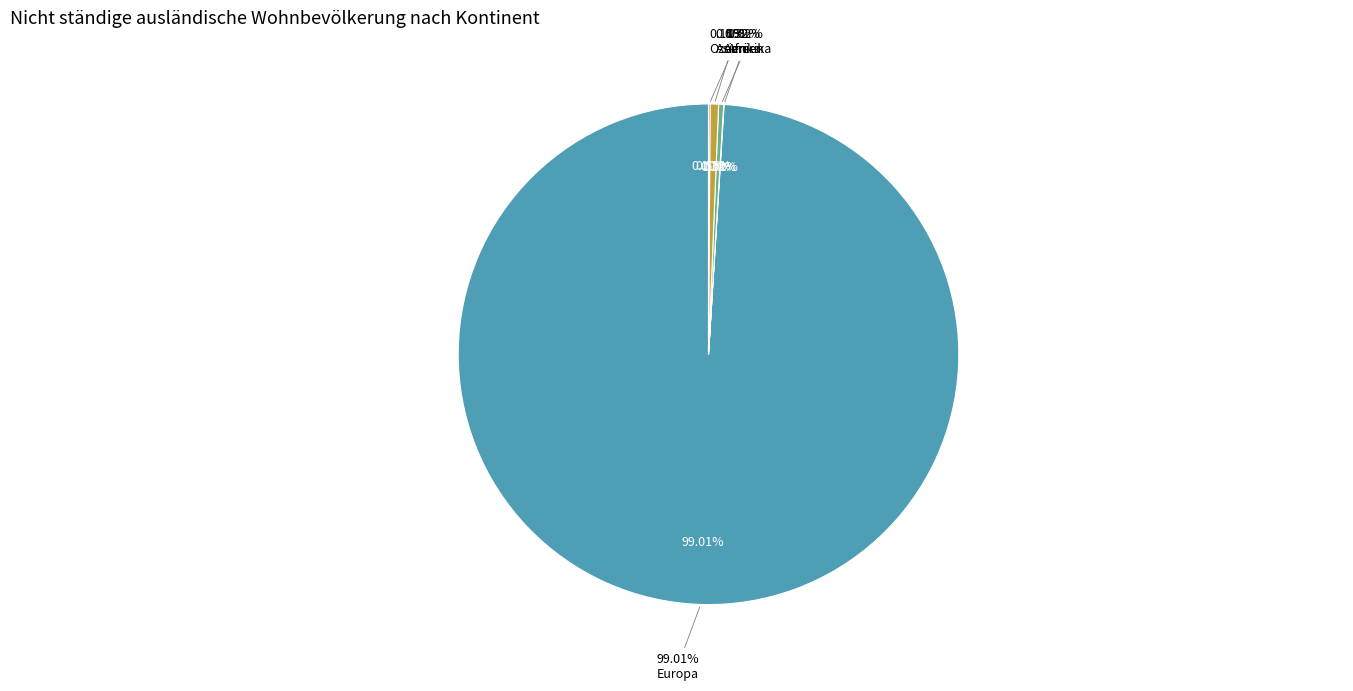

Is the sum of Ozeanien and Afrika greater than half?

No